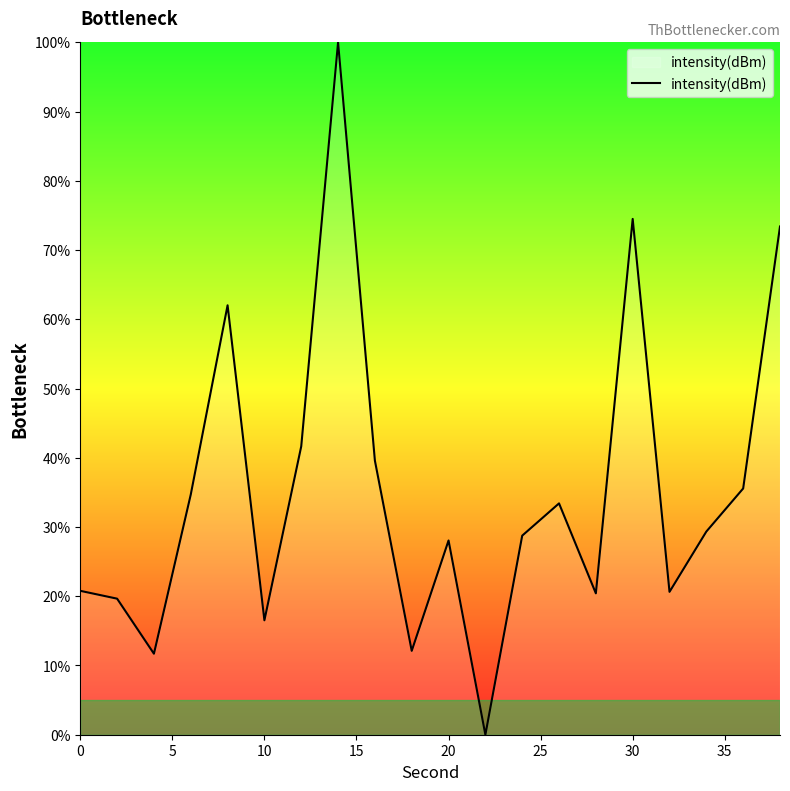

What is the greatest value displayed?

100.0